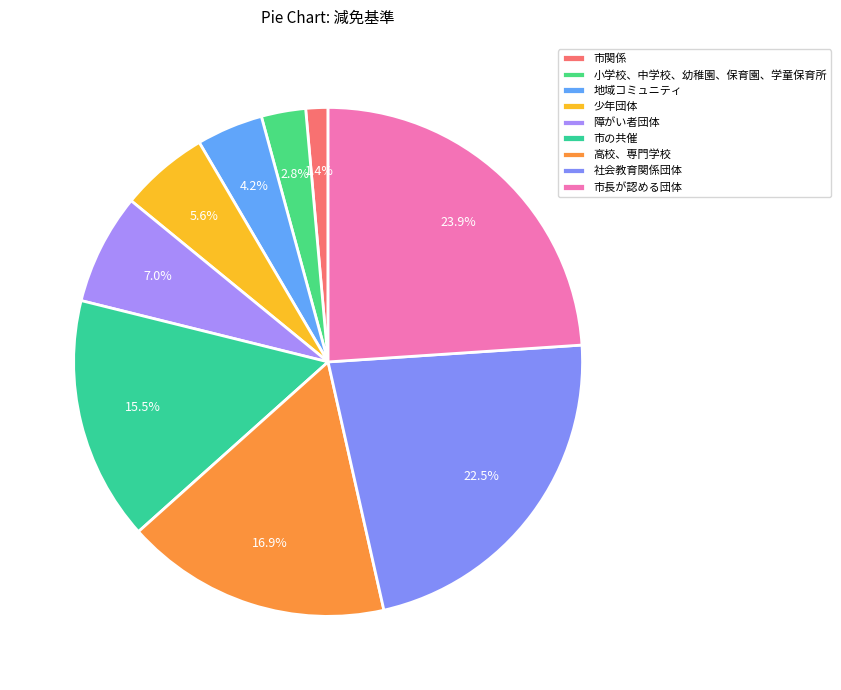

How much of the chart is everything except 社会教育関係団体?

77.5%